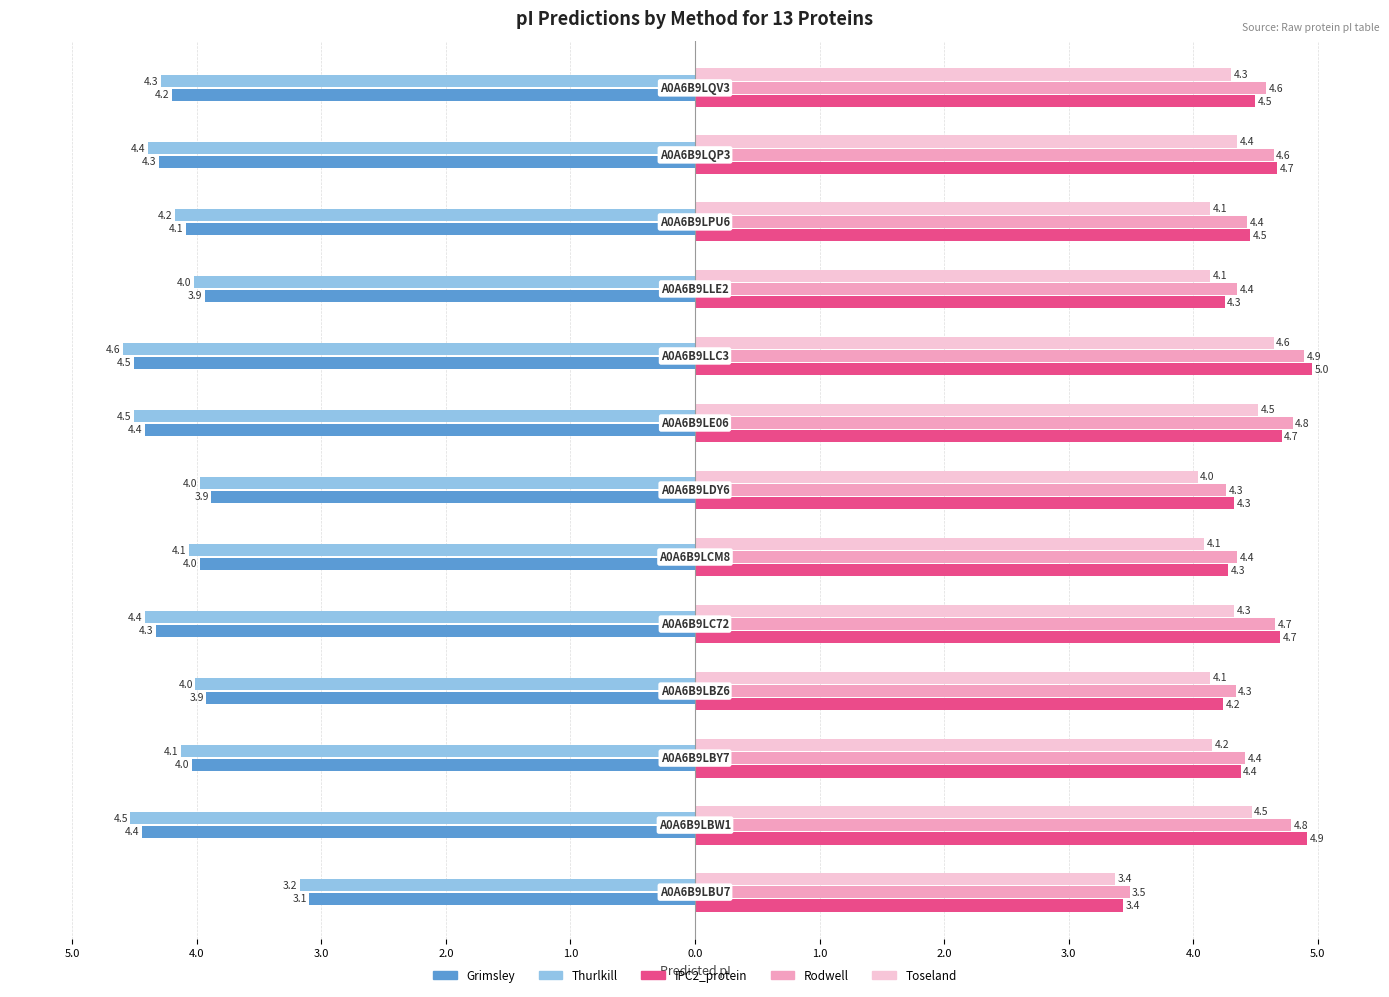

Reading left to right, transcribe all the data shown in this chart.

Grimsley: 3.1	4.4	4.0	3.9	4.3	4.0	3.9	4.4	4.5	3.9	4.1	4.3	4.2
IPC2_protein: 3.4	4.9	4.4	4.2	4.7	4.3	4.3	4.7	5.0	4.3	4.5	4.7	4.5
Rodwell: 3.5	4.8	4.4	4.3	4.7	4.4	4.3	4.8	4.9	4.4	4.4	4.6	4.6
Thurlkill: 3.2	4.5	4.1	4.0	4.4	4.1	4.0	4.5	4.6	4.0	4.2	4.4	4.3
Toseland: 3.4	4.5	4.2	4.1	4.3	4.1	4.0	4.5	4.6	4.1	4.1	4.4	4.3